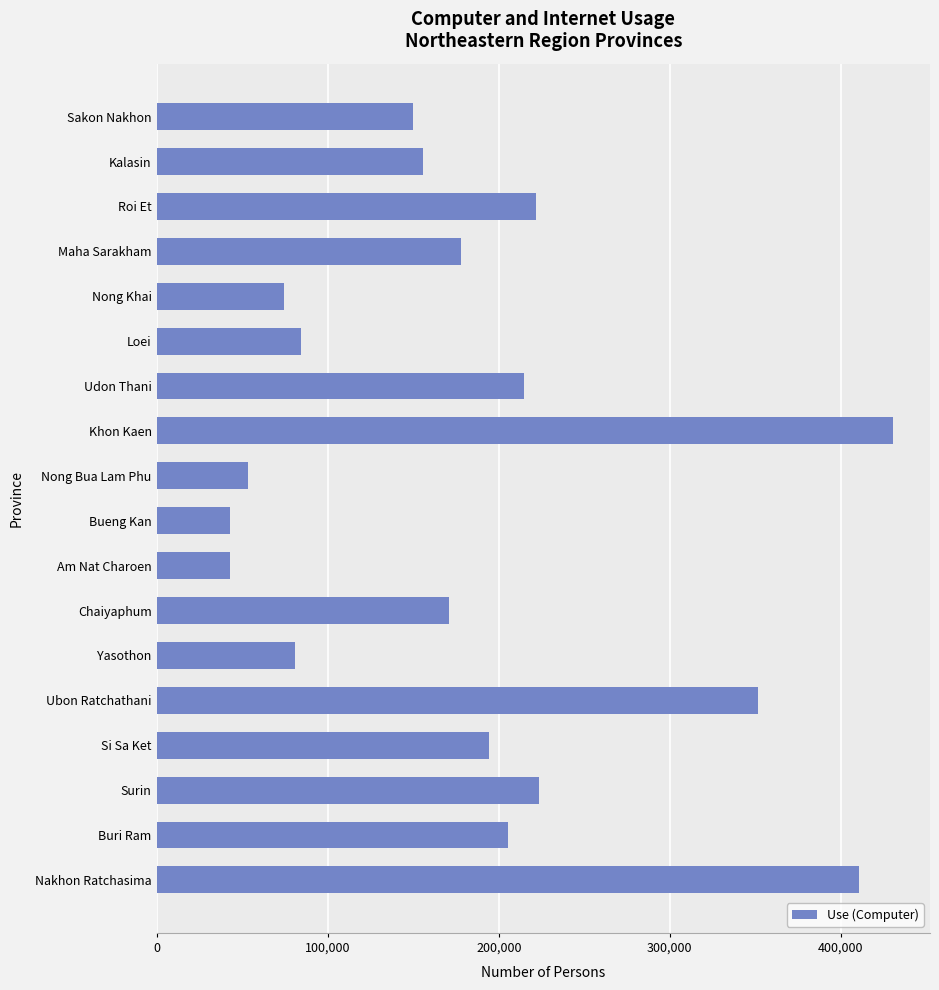

The chart shows a value of 258040 at Chaiyaphum. True or false?

False